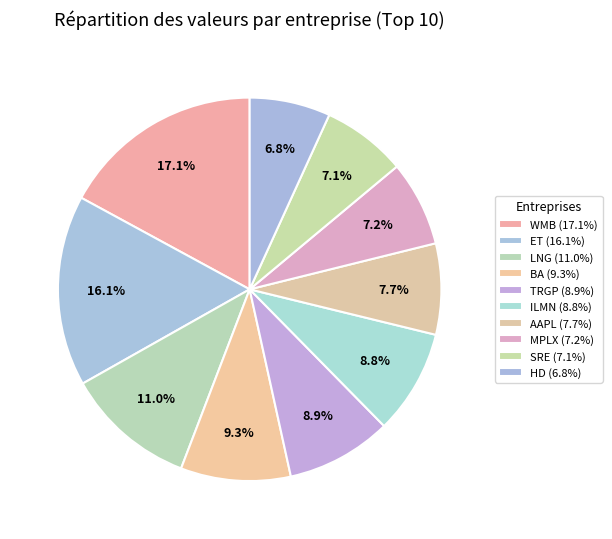

Rank the categories by value from lowest to highest.

HD, SRE, MPLX, AAPL, ILMN, TRGP, BA, LNG, ET, WMB